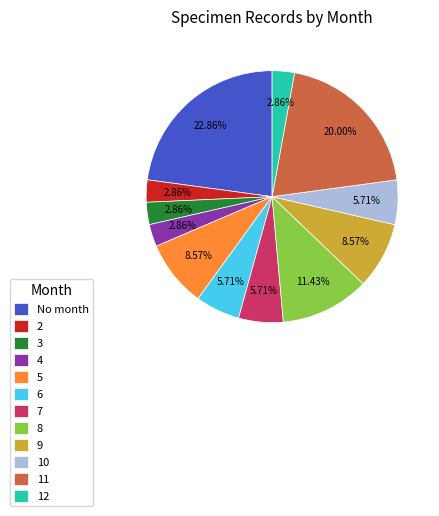

To the nearest percent, what is the combined percentage of 7 and 8?

17%